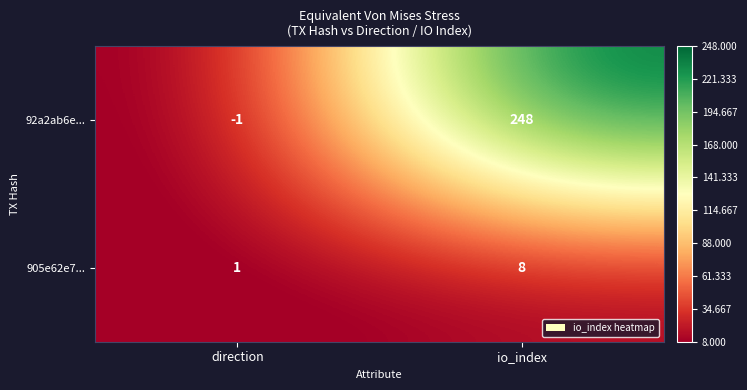

Rank the series at io_index from highest to lowest value.

92a2ab6e..., 905e62e7...